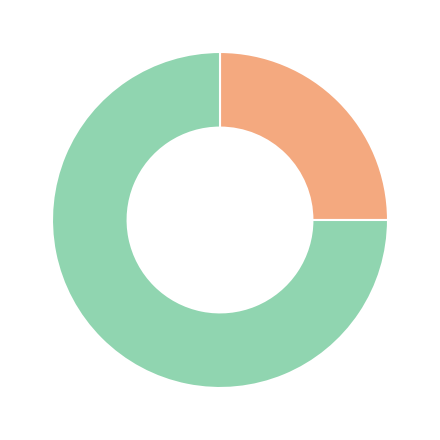

Does any single category account for the majority?

Yes